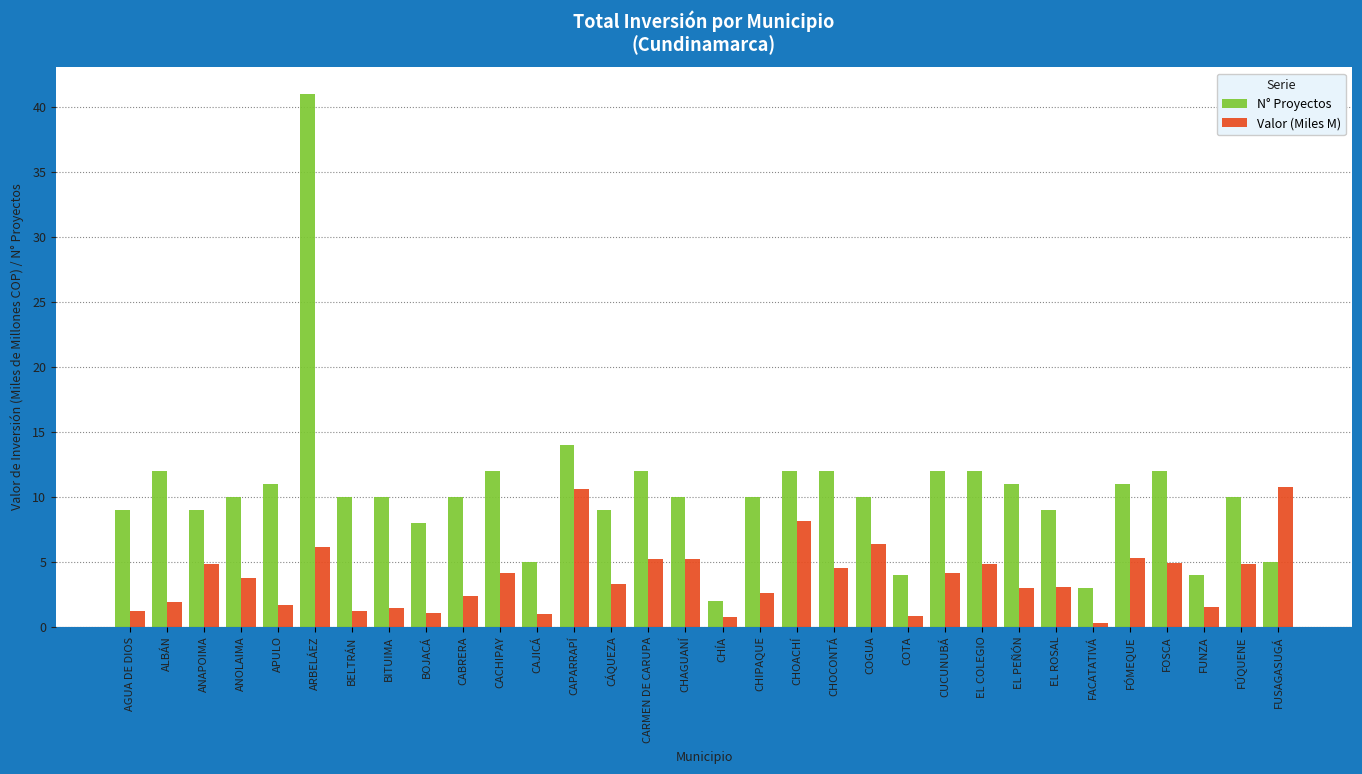

Rank the series at BELTRÁN from highest to lowest value.

N° Proyectos, Valor (Miles M)